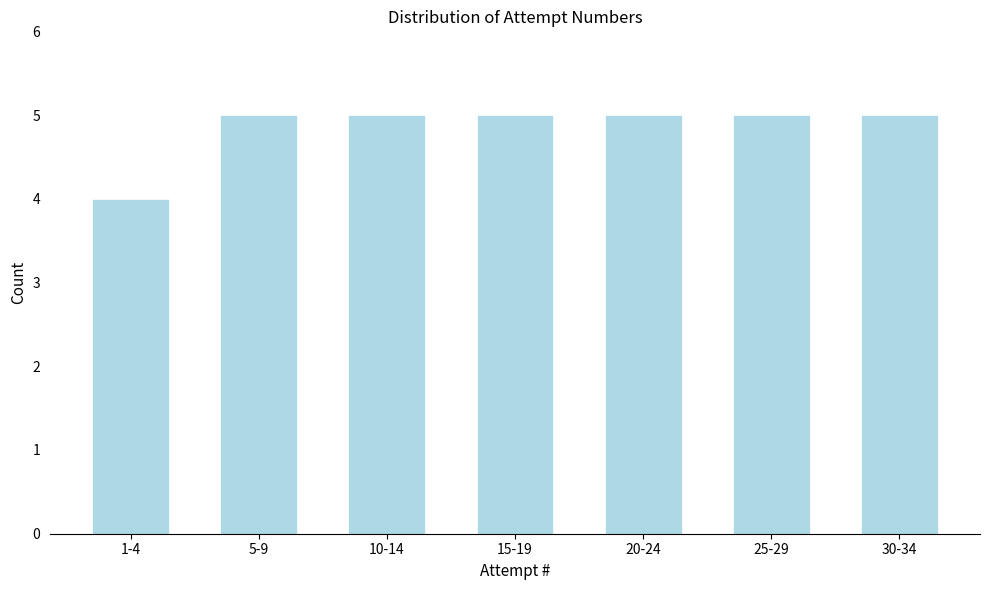

Reading left to right, extract all data points from this chart.

4	5	5	5	5	5	5